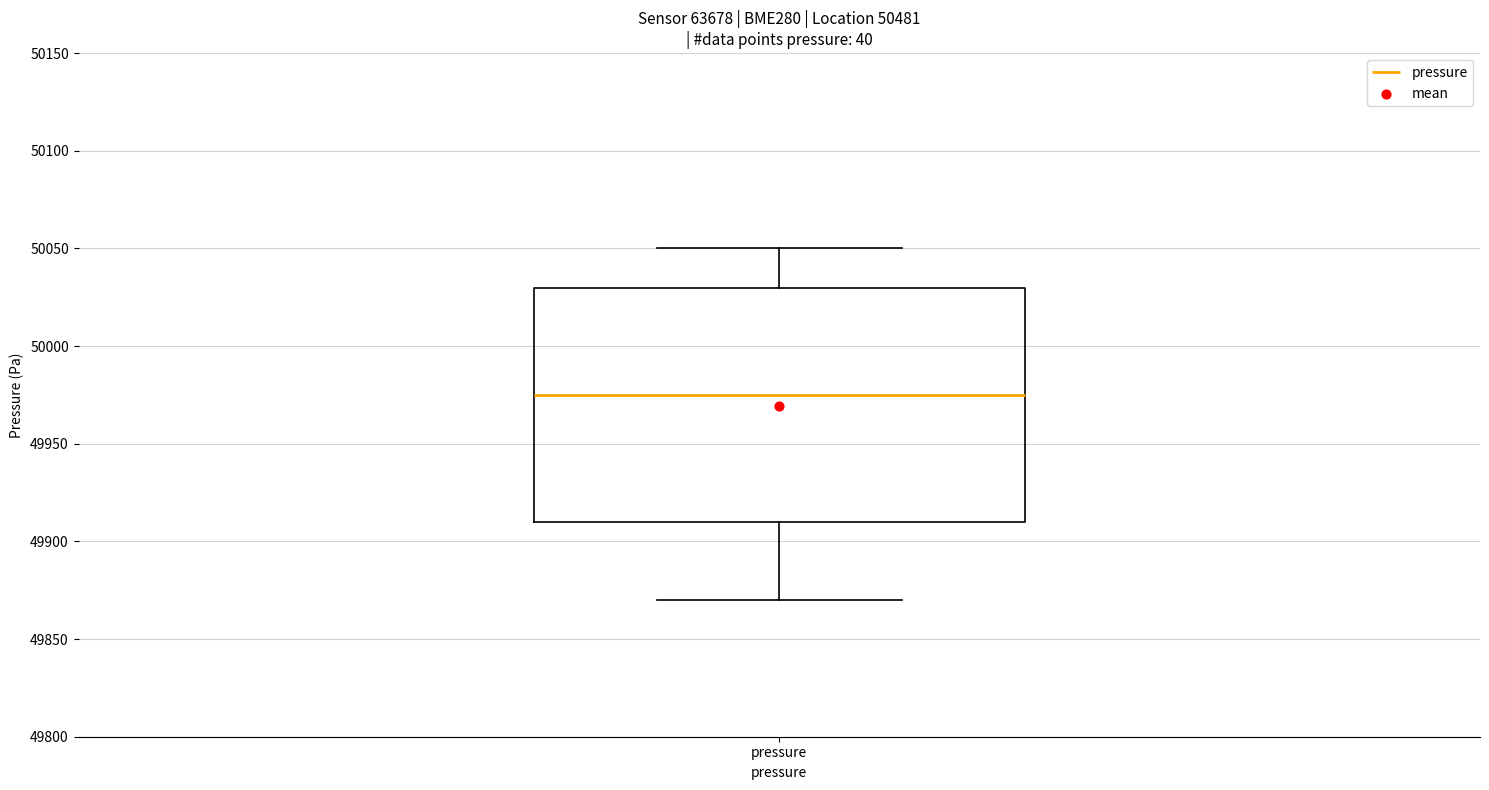

Read this box plot against the y-axis: the position of the median line, the range covered by the box, and the ends of both whiskers. The values are not printed on the chart, so give them approximately, as read against the axis.

median 49975, box 49910 to 50030, whiskers 49870 to 50050